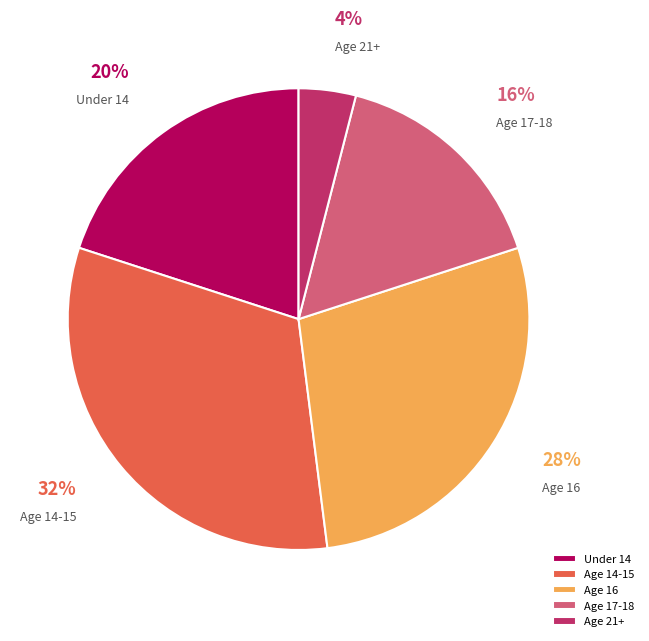

Is it true that Age 14-15 is 32% of the pie?

True